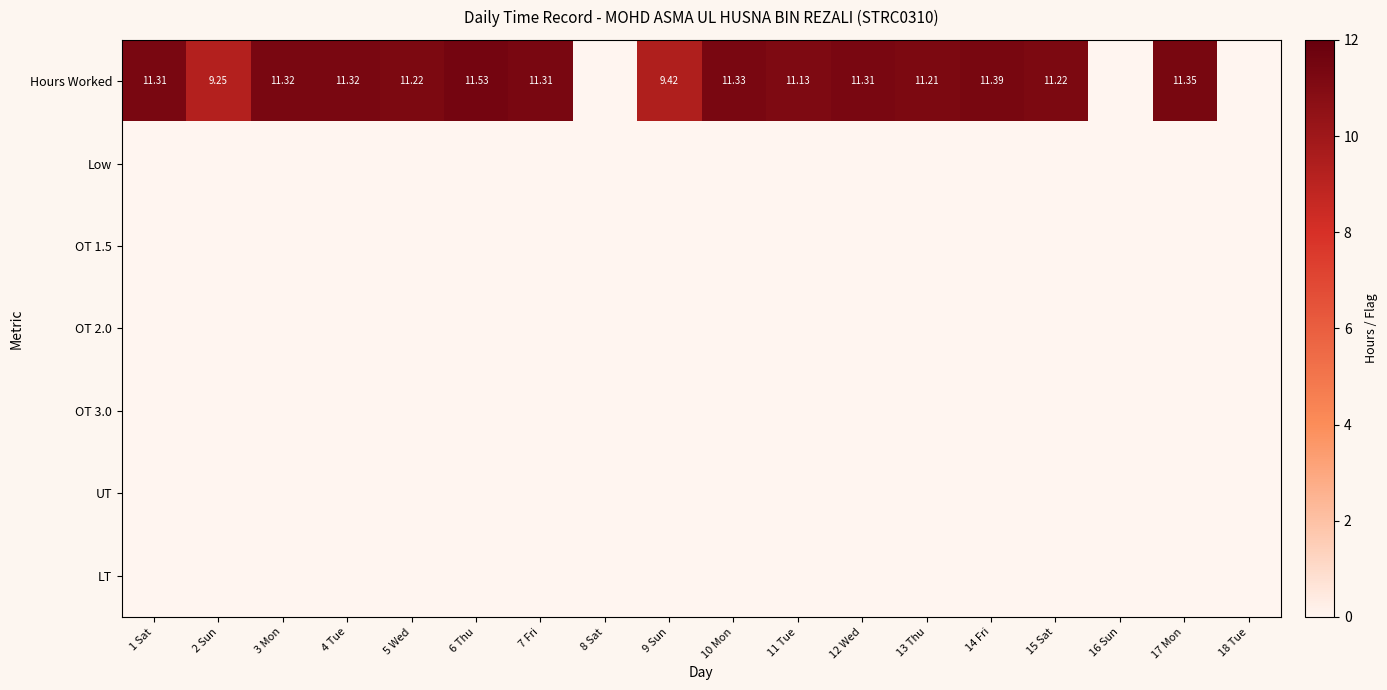

Is the value of LT at 12 Wed greater than the value of OT 1.5 at 9 Sun?

No